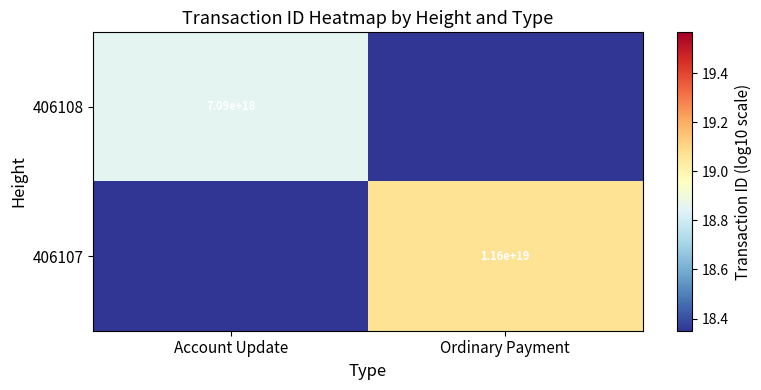

Between Account Update and Ordinary Payment, which is larger?

Account Update